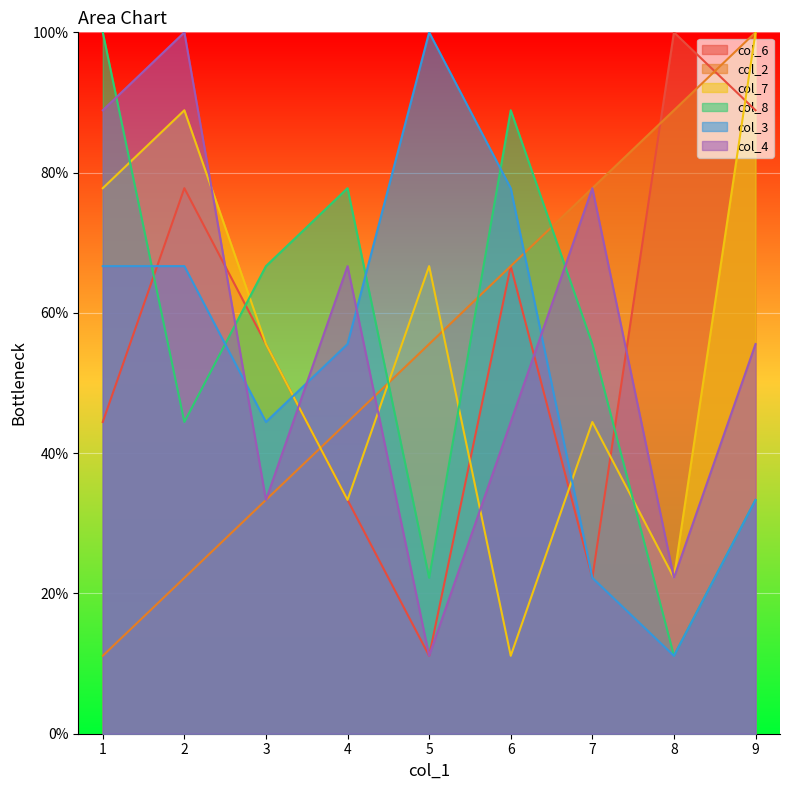

List the series in order of their peak value, lowest first.

col_6, col_2, col_7, col_8, col_3, col_4